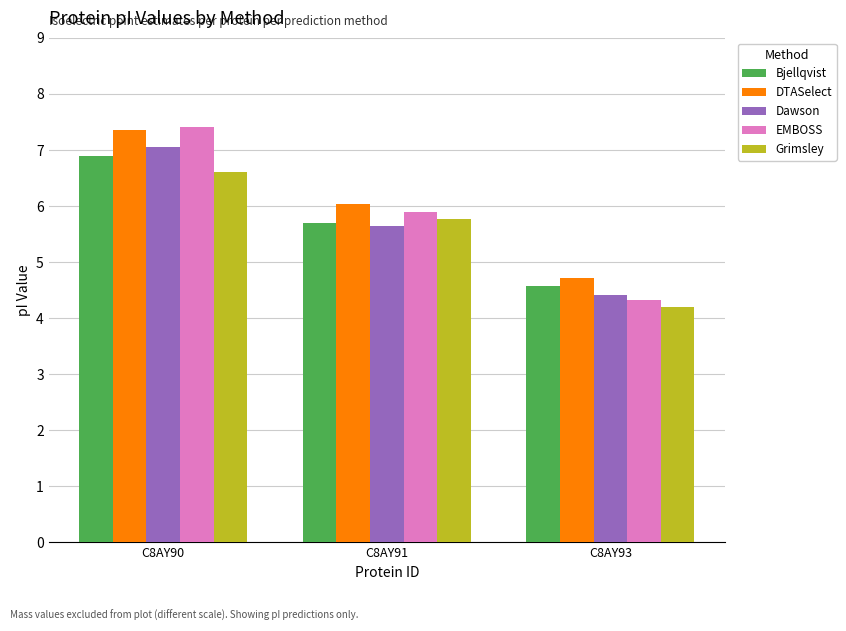

What is the smallest value displayed?

4.2